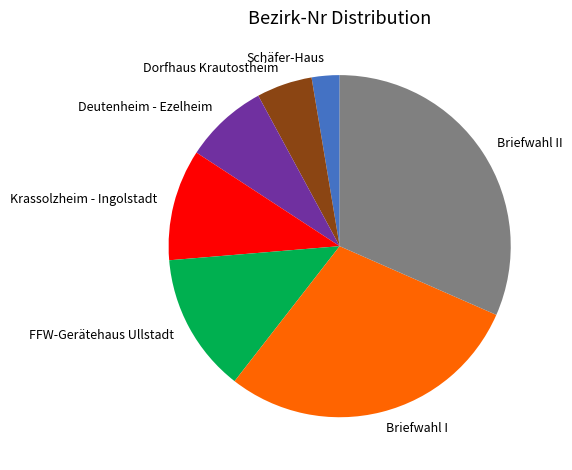

How many slices are in this pie chart?

7